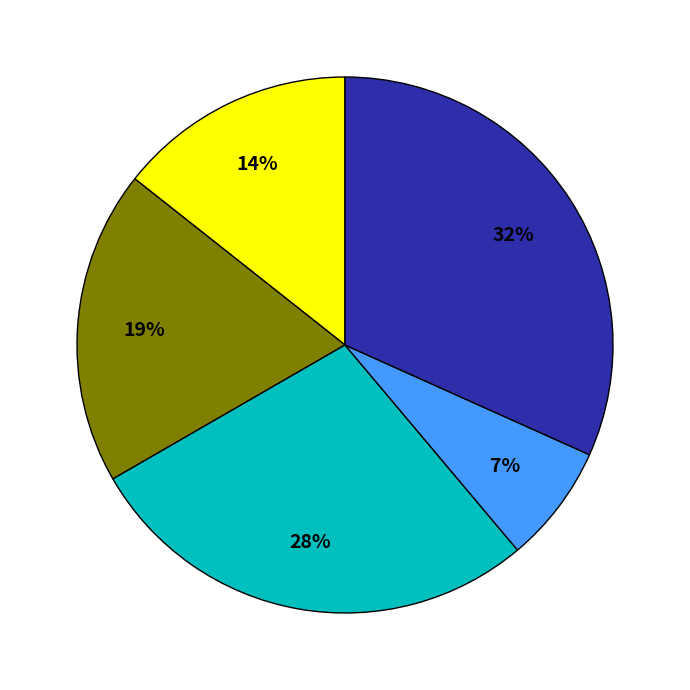

Is there a majority slice in this chart?

No